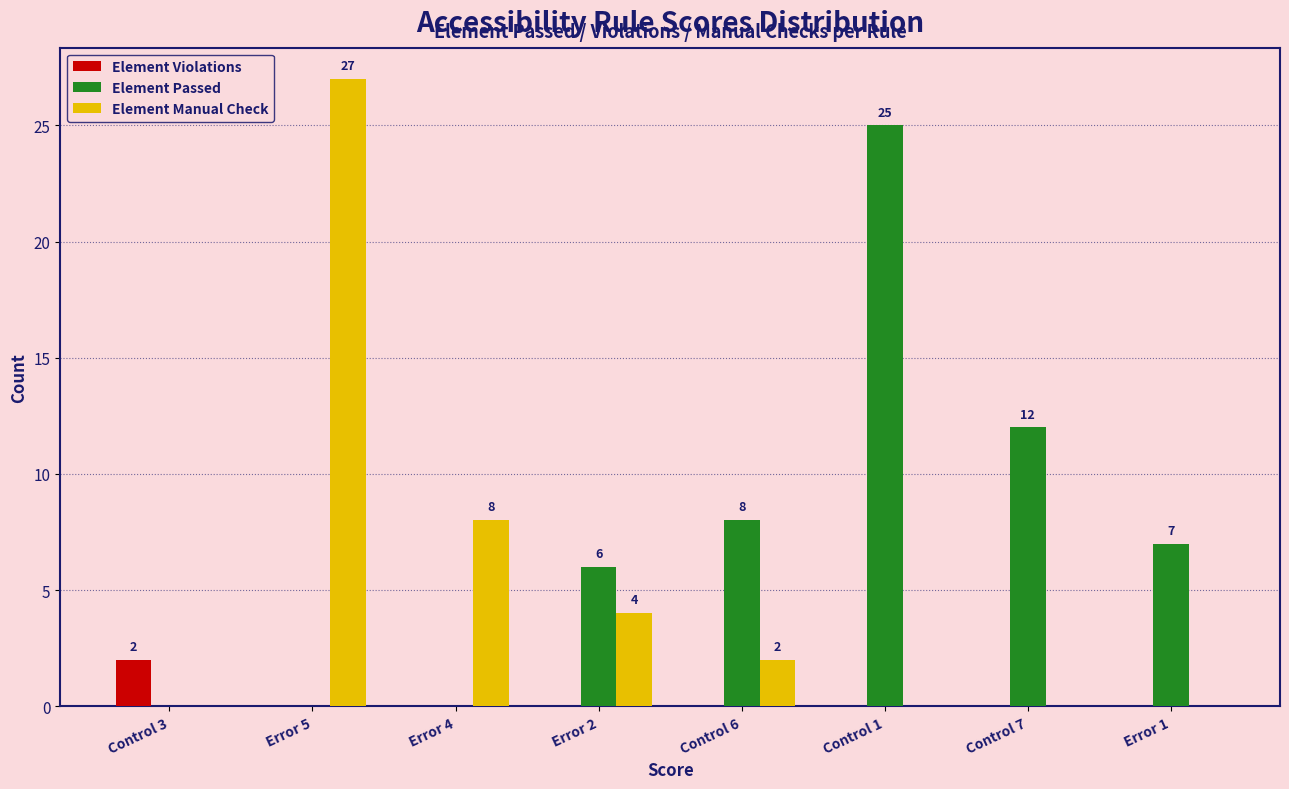

Reading left to right, extract all data points from this chart.

Element Violations: Control 3=2	Error 5=0	Error 4=0	Error 2=0	Control 6=0	Control 1=0	Control 7=0	Error 1=0
Element Passed: Control 3=0	Error 5=0	Error 4=0	Error 2=6	Control 6=8	Control 1=25	Control 7=12	Error 1=7
Element Manual Check: Control 3=0	Error 5=27	Error 4=8	Error 2=4	Control 6=2	Control 1=0	Control 7=0	Error 1=0